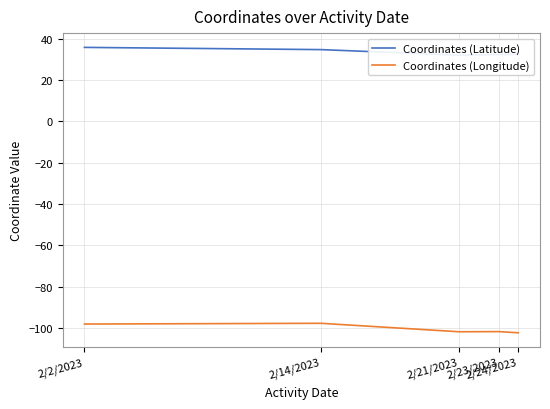

What is the total value across all series at 2/23/2023?

-69.3